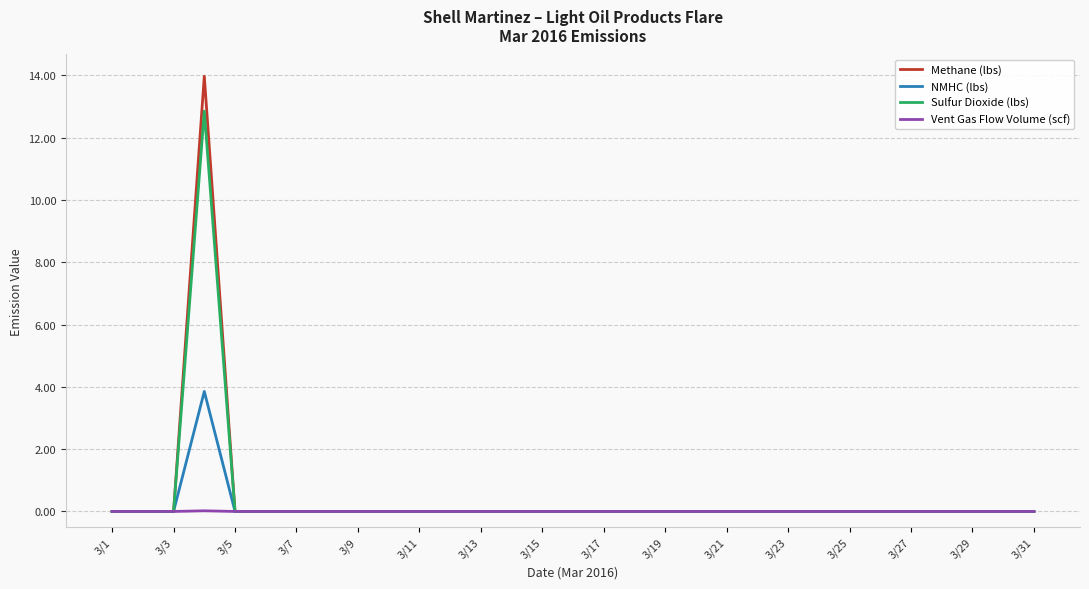

Rank the series by their maximum value, from lowest to highest.

Vent Gas Flow Volume (scf), NMHC (lbs), Sulfur Dioxide (lbs), Methane (lbs)